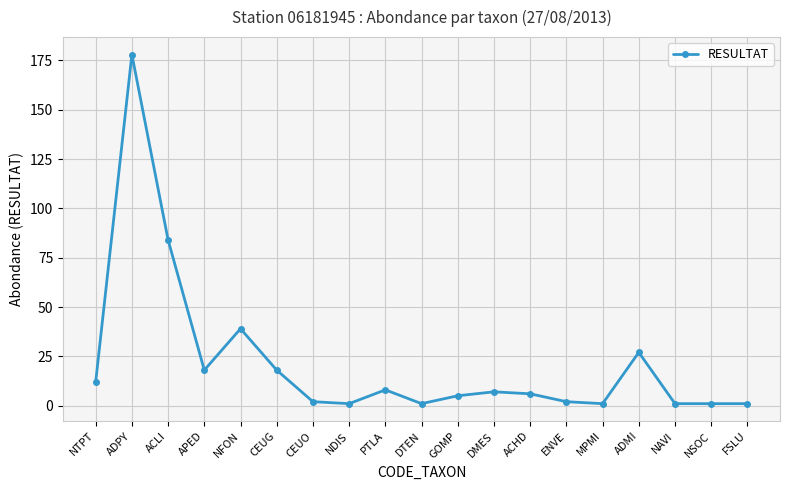

Which has a higher value, CEUO or ADMI?

ADMI